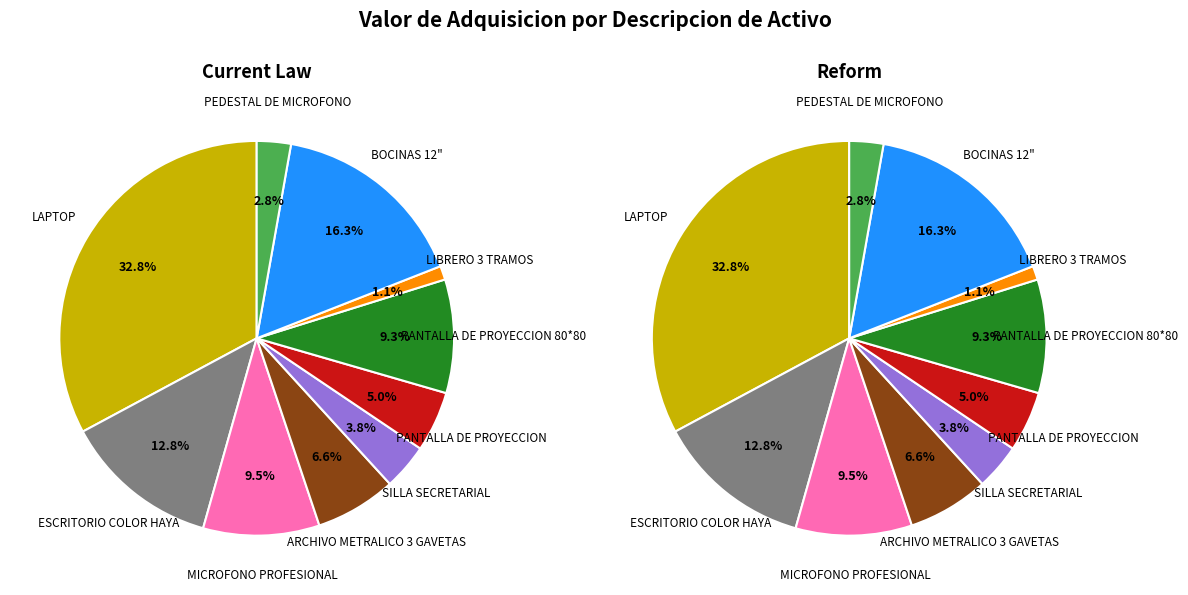

What percentage do MICROFONO PROFESIONAL and PANTALLA DE PROYECCION together represent?

14.5%